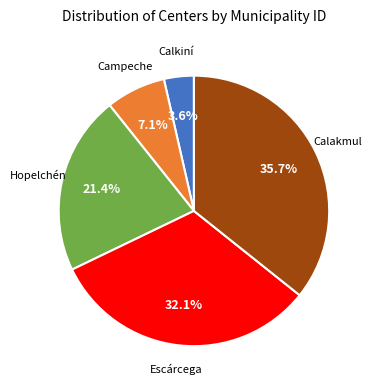

Is there any slice that represents more than half of the pie?

No